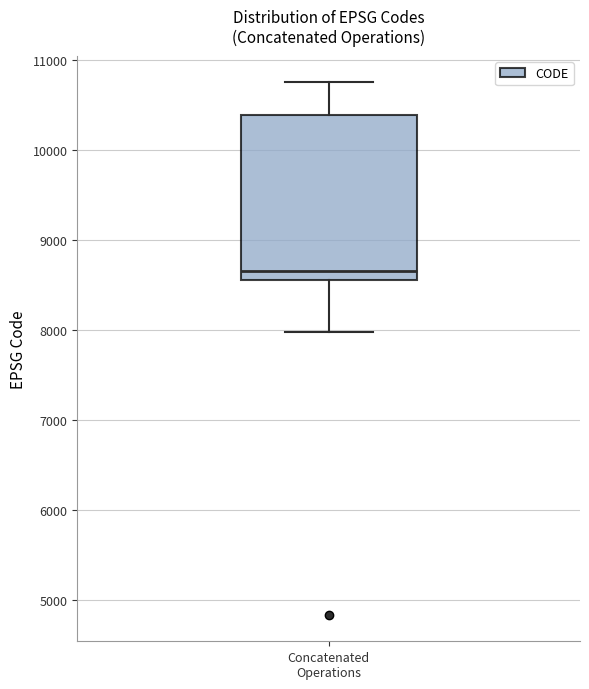

Transcribe this box plot: give where the median line is, the range the box spans, and where the two whiskers end, as read against the y-axis. The values are not printed on the chart, so give them approximately, as read against the axis.

median 8700, box 8600 to 10400, whiskers 8000 to 10800